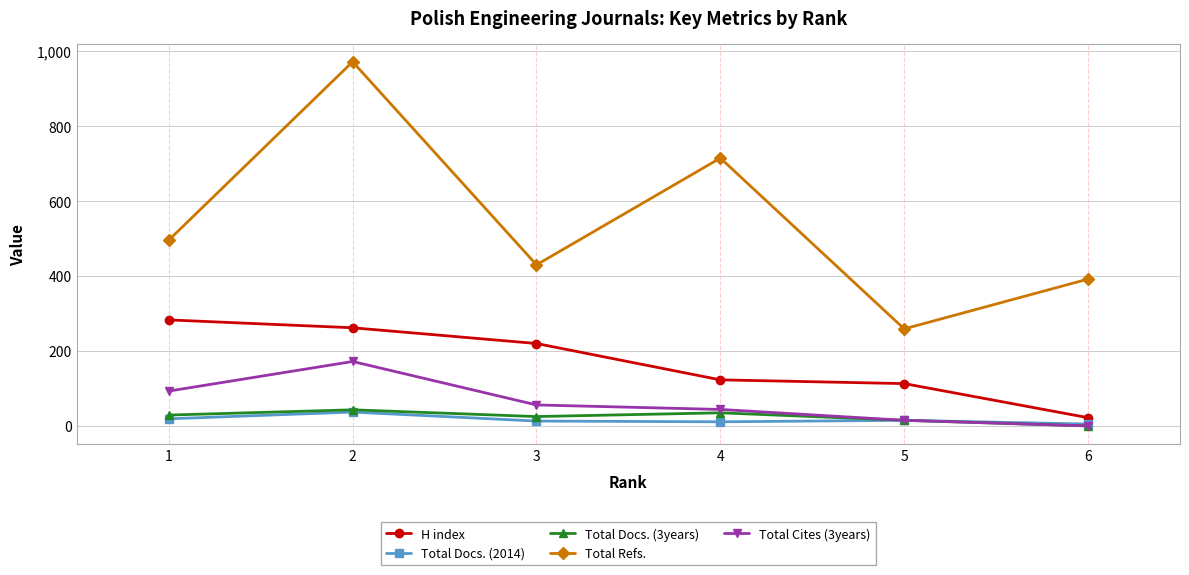

Which series changed the most between 1 and 2?

Total Refs.